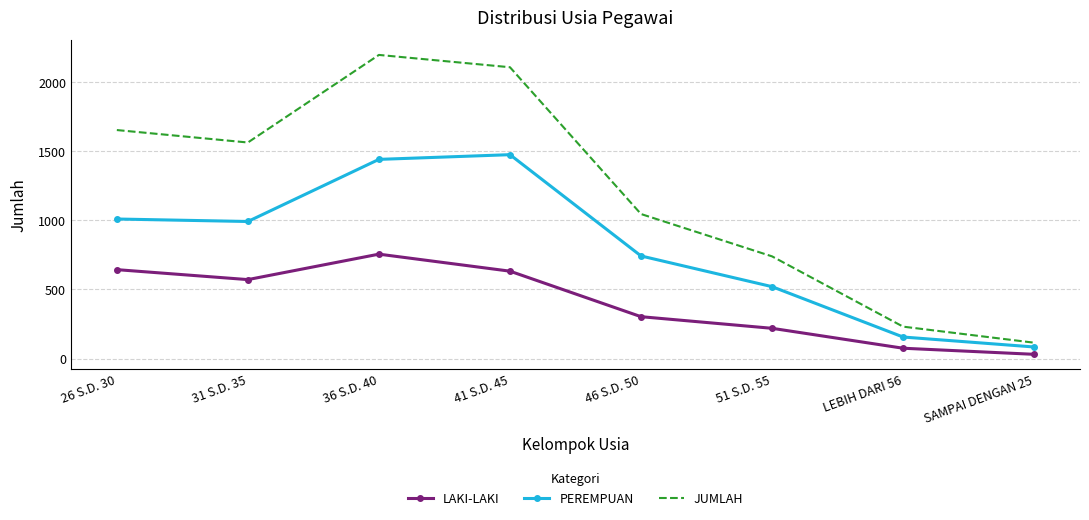

At which category does JUMLAH reach its first local valley?

31 S.D. 35